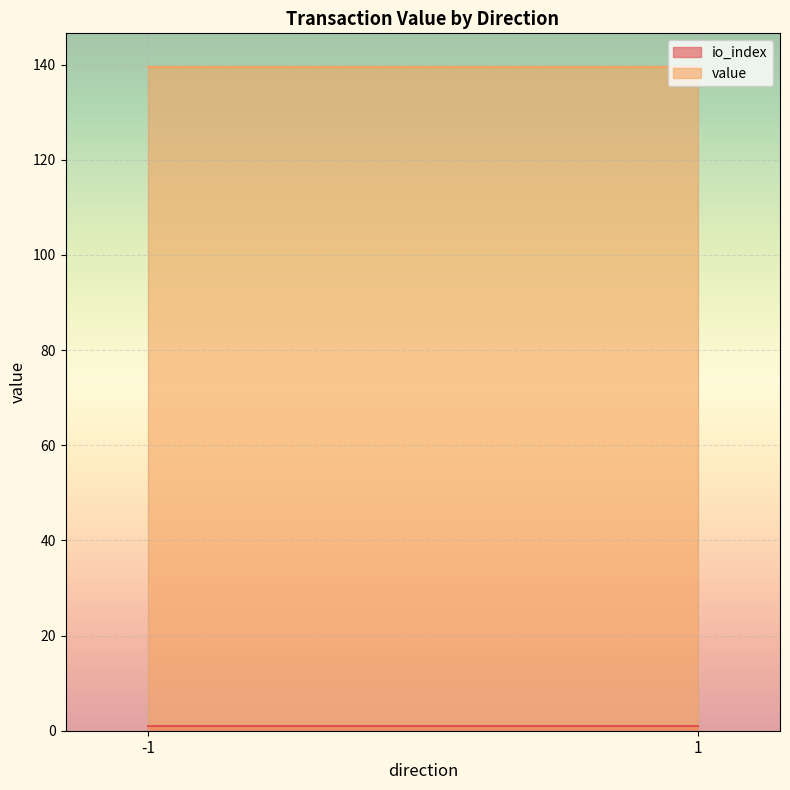

What is the sum of all value values?

279.2